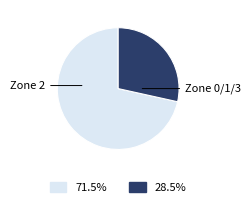

Is there any slice that represents more than half of the pie?

Yes